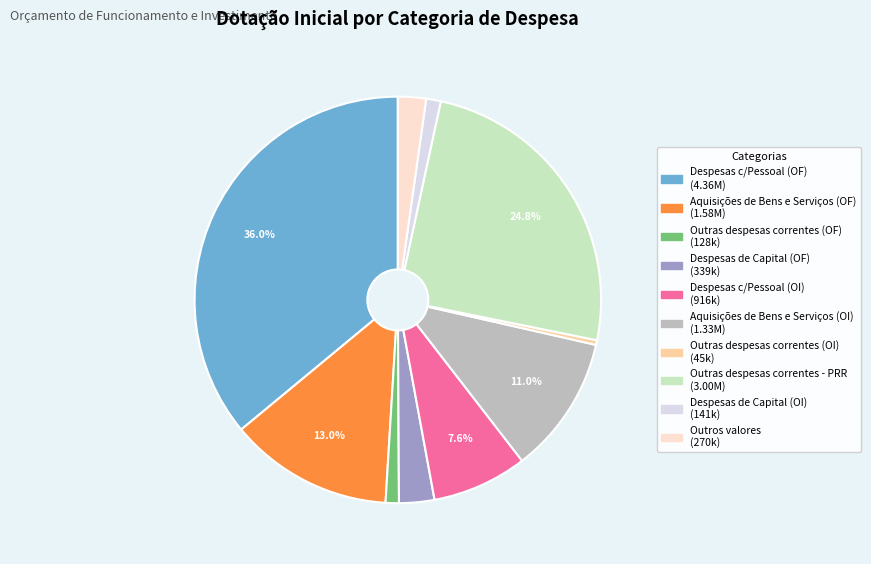

Count the number of slices in the pie.

10